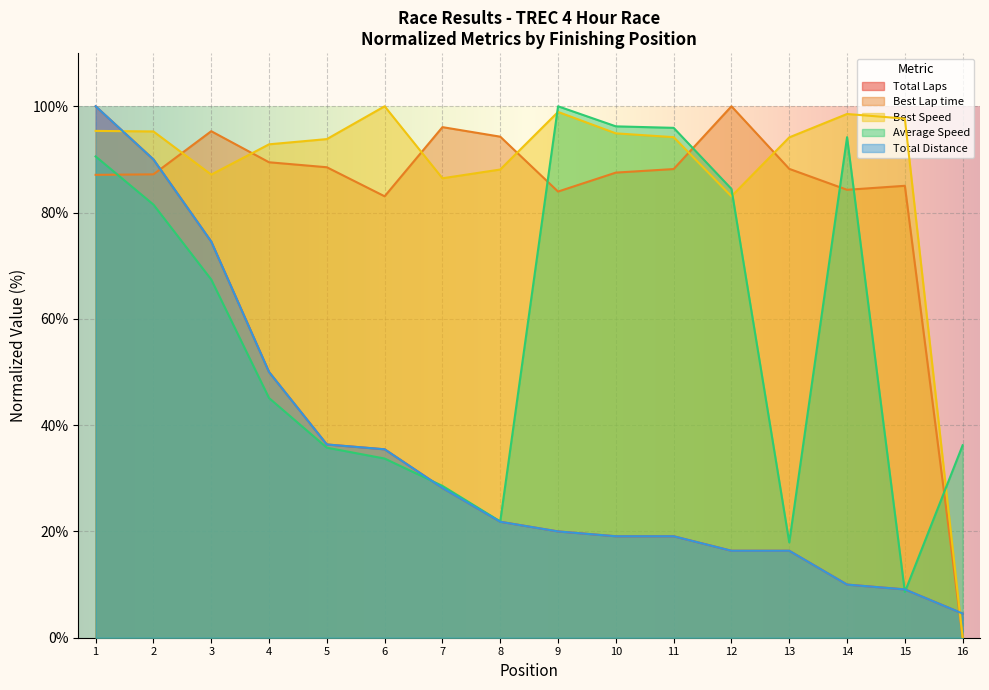

What is the difference between the second highest and minimum values in the Total Laps series?

85.5